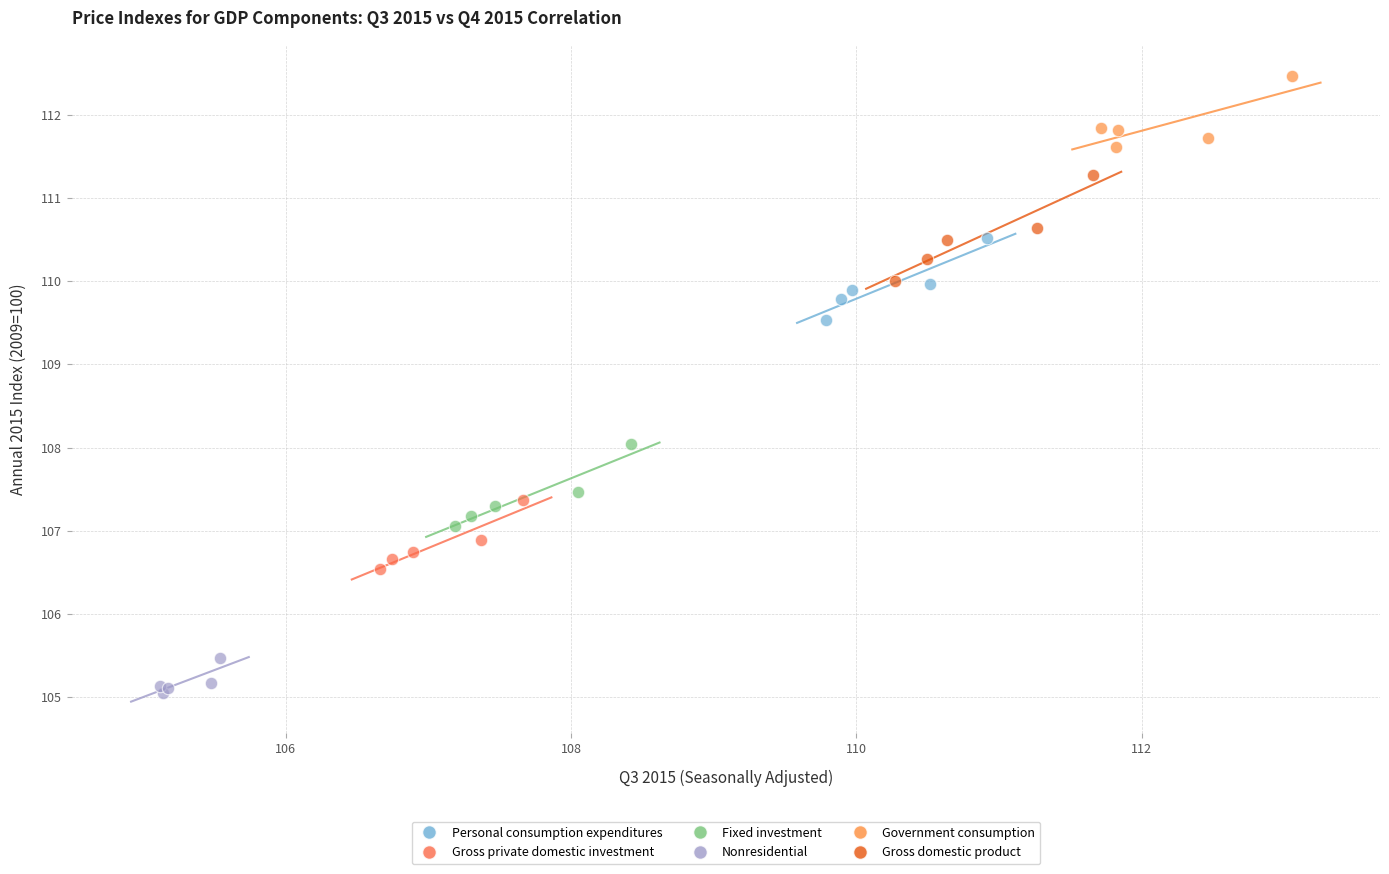

What are all the series names shown in the legend?

Personal consumption expenditures, Gross private domestic investment, Fixed investment, Nonresidential, Government consumption, Gross domestic product